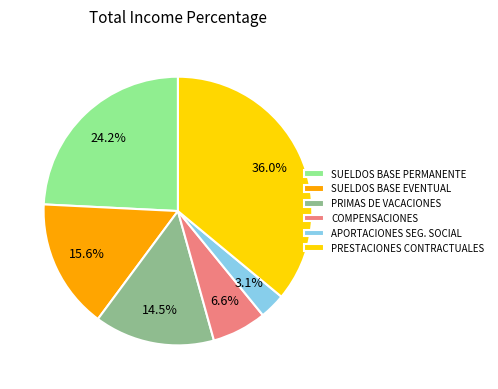

Is there a majority slice in this chart?

No